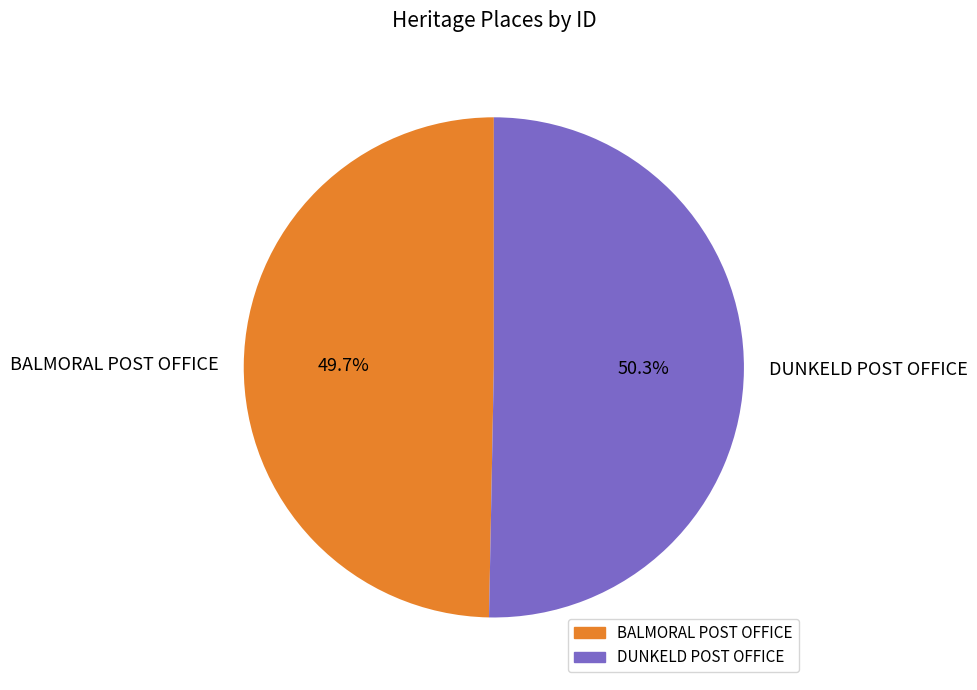

Which slice is the smallest?

BALMORAL POST OFFICE